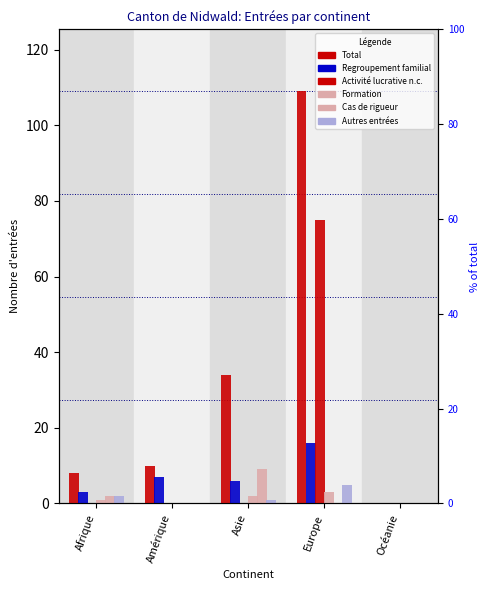

What is the label of the 1st bar from the right?

Océanie